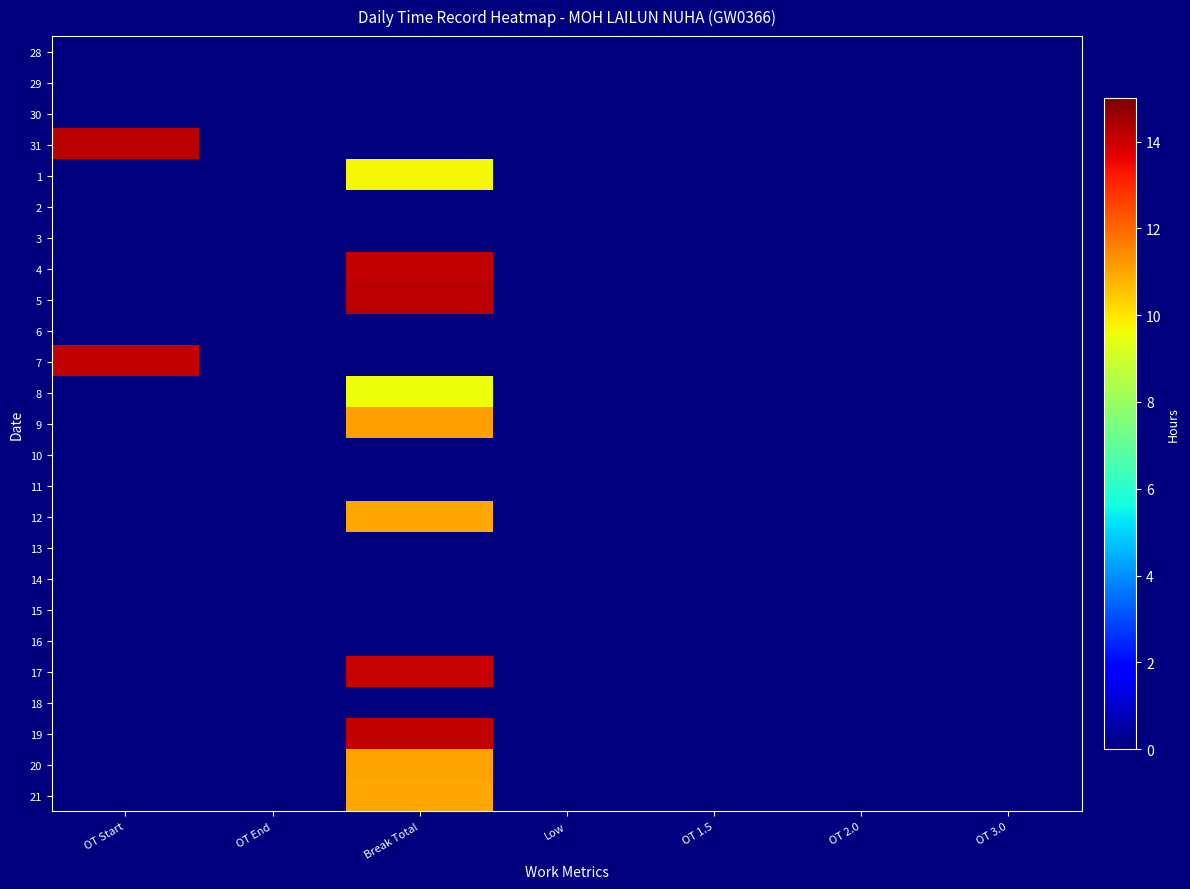

Rank the series at OT 1.5 from lowest to highest value.

28, 29, 30, 31, 1, 2, 3, 4, 5, 6, 7, 8, 9, 10, 11, 12, 13, 14, 15, 16, 17, 18, 19, 20, 21